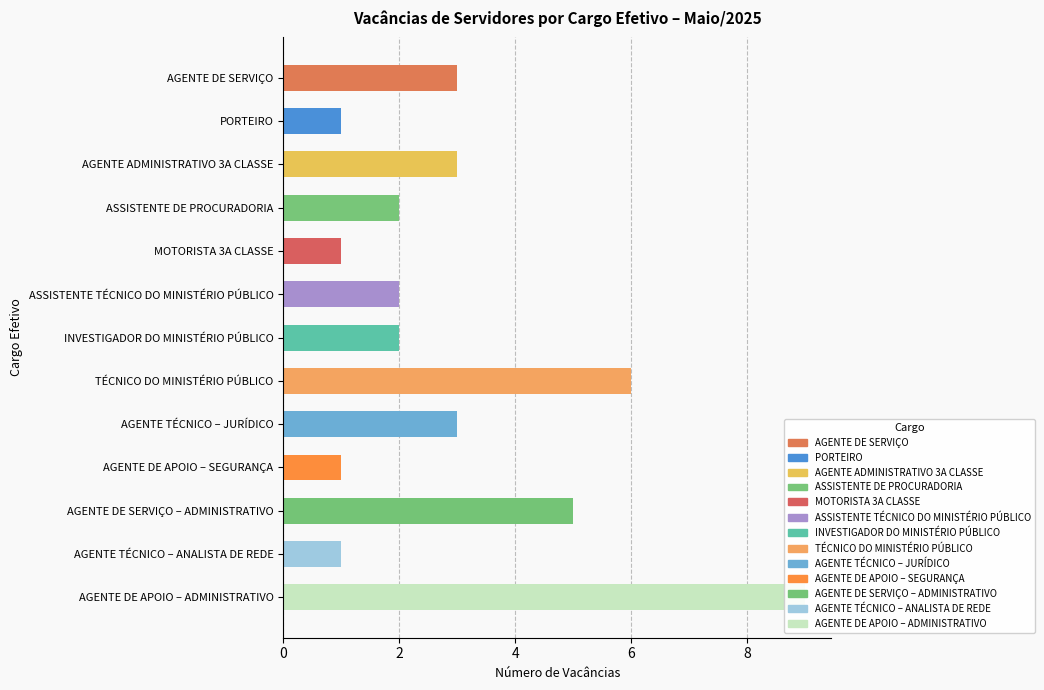

What is the sum of all values?

39